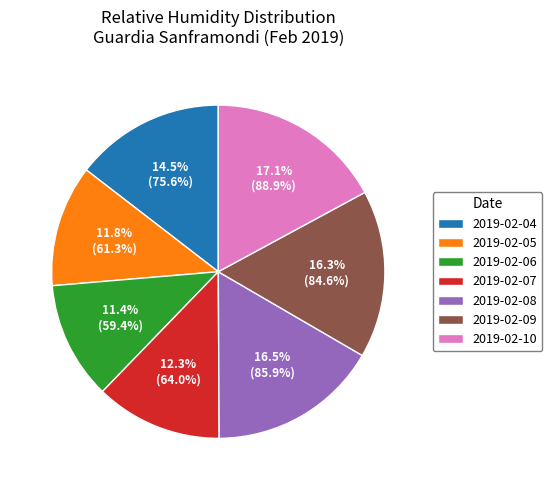

True or false: 2019-02-05 accounts for 2% of the total.

False